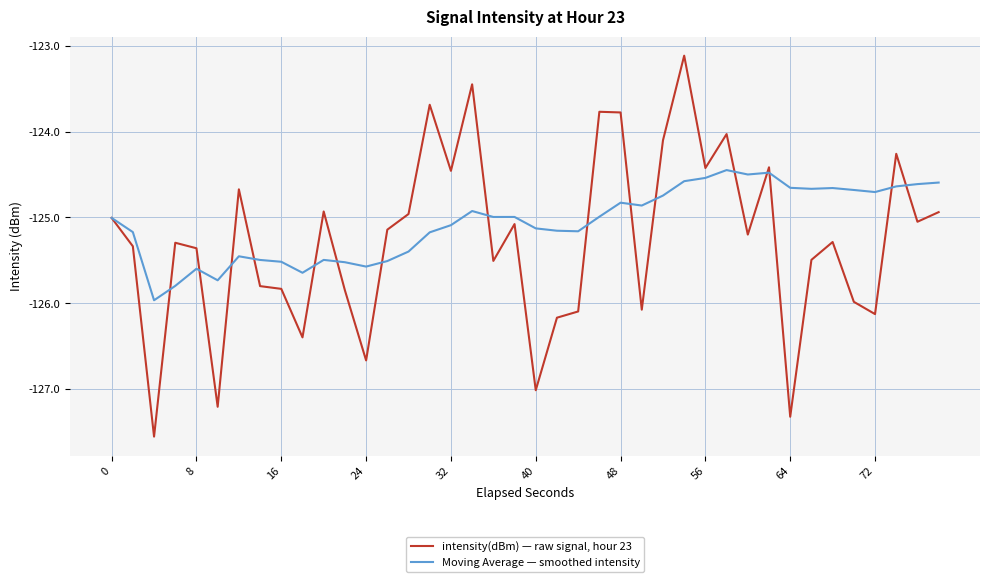

Which series has the widest spread of values?

intensity(dBm) — raw signal, hour 23